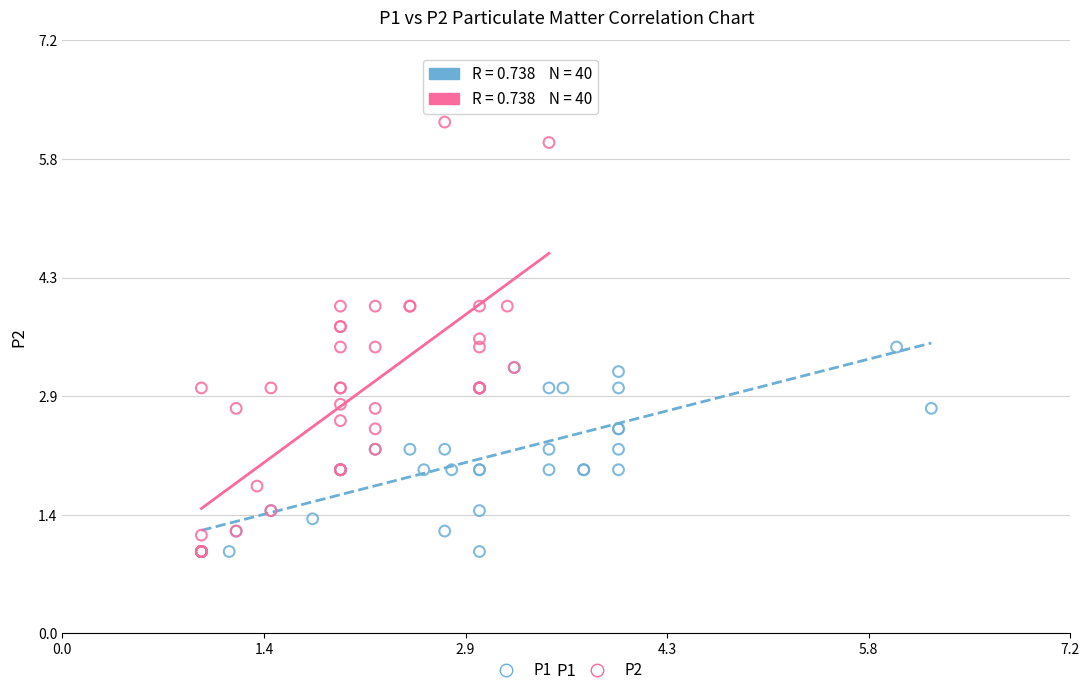

Which series has the widest spread of Y values?

P2